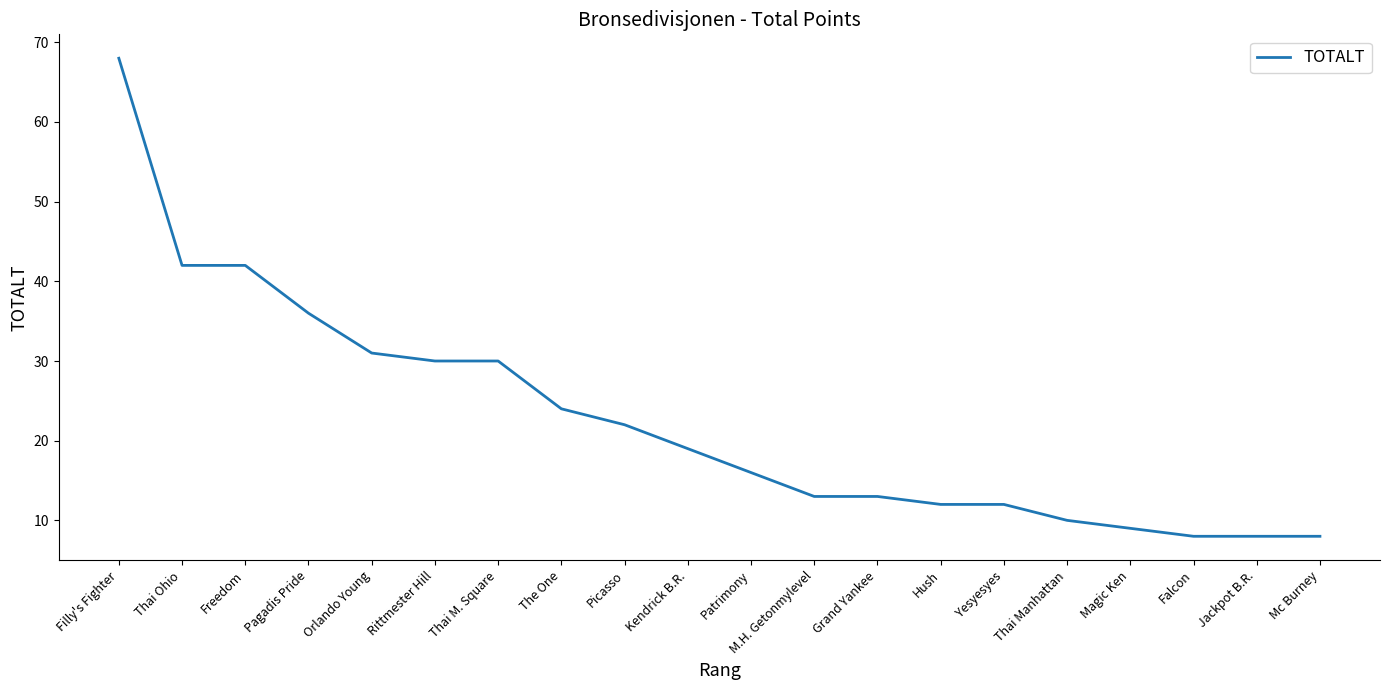

The chart shows a value of 11 at Falcon. True or false?

False